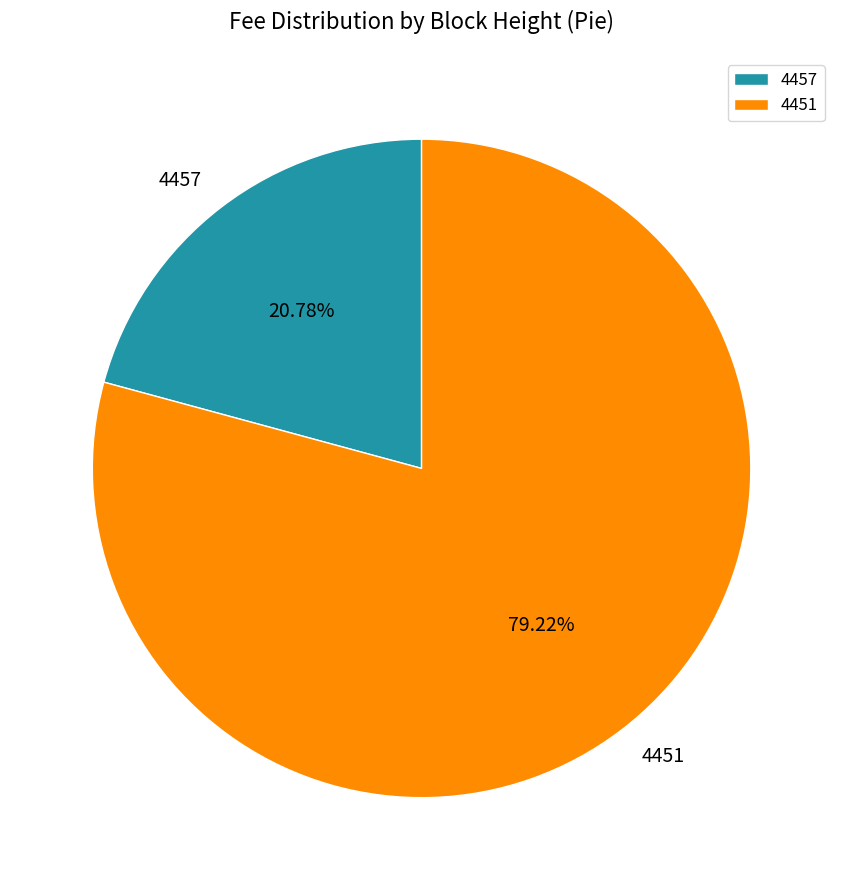

What is the smallest slice in the pie chart?

4457